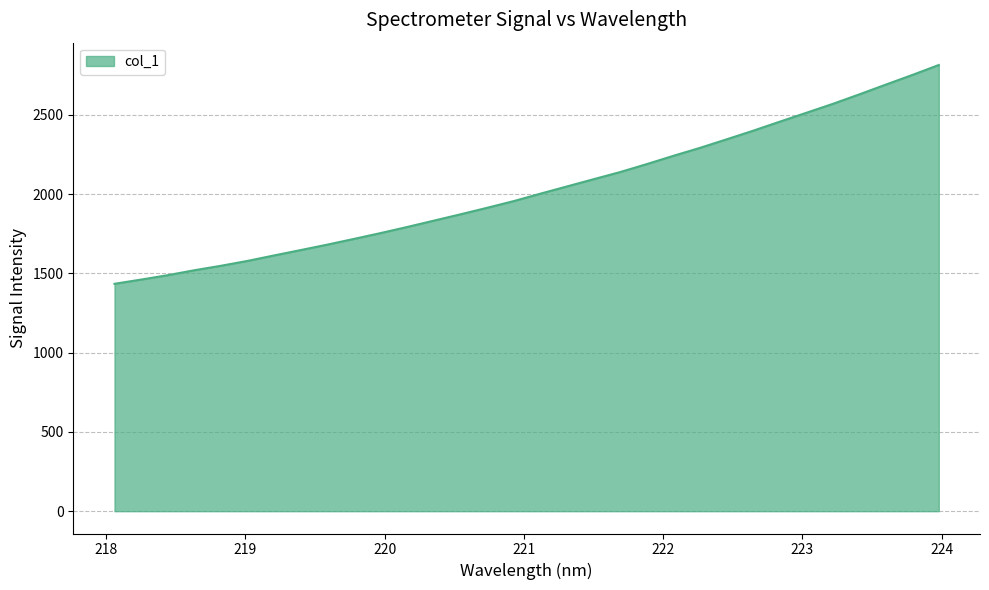

Reading right to left, transcribe all the data shown in this chart.

2814.9	2751.7	2690.7	2629.0	2569.0	2512.5	2456.5	2399.5	2345.1	2291.4	2241.3	2189.1	2139.0	2093.9	2048.3	2002.7	1956.0	1913.7	1872.8	1832.8	1792.9	1754.5	1717.7	1681.7	1647.4	1613.5	1578.9	1548.2	1519.9	1488.8	1461.2	1434.4